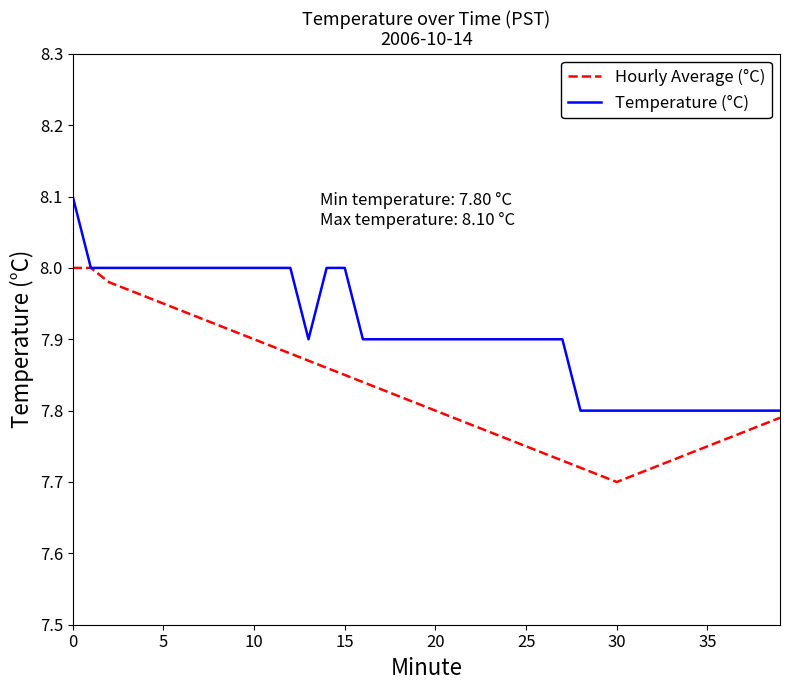

Rank the series by their average value, from lowest to highest.

Hourly Average (°C), Temperature (°C)